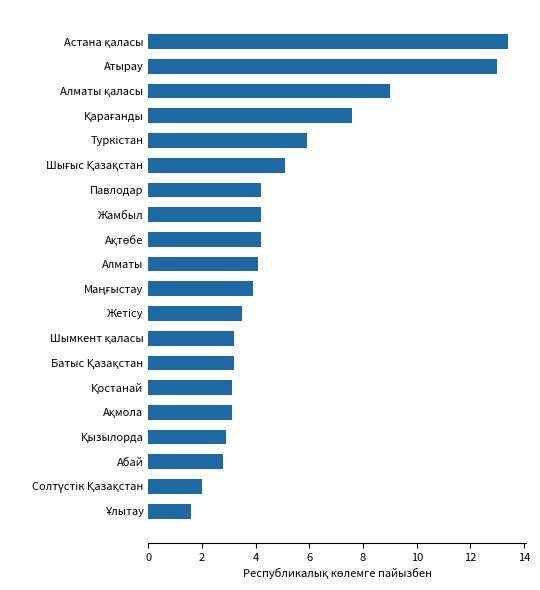

What is the sum of all values?

100.0